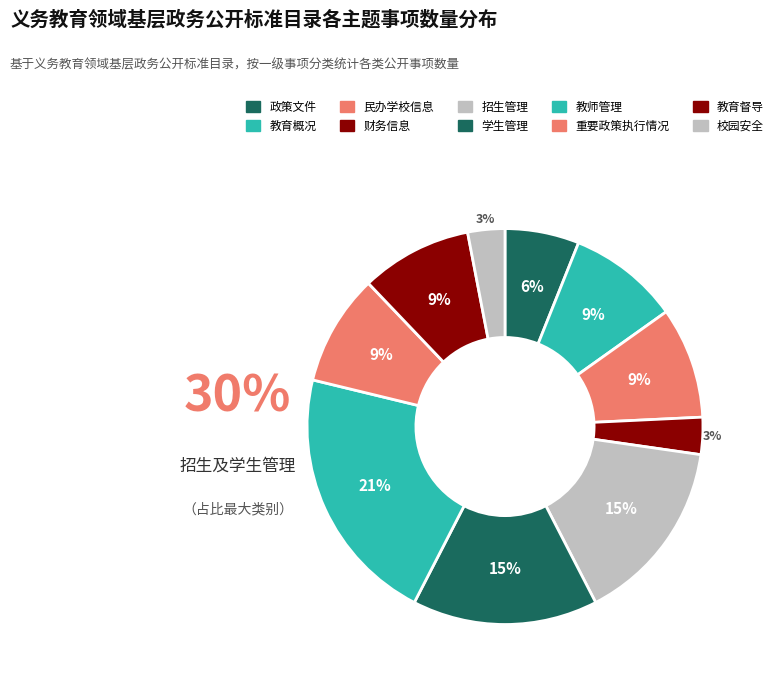

Between 招生管理 and 教师管理, which is larger?

教师管理